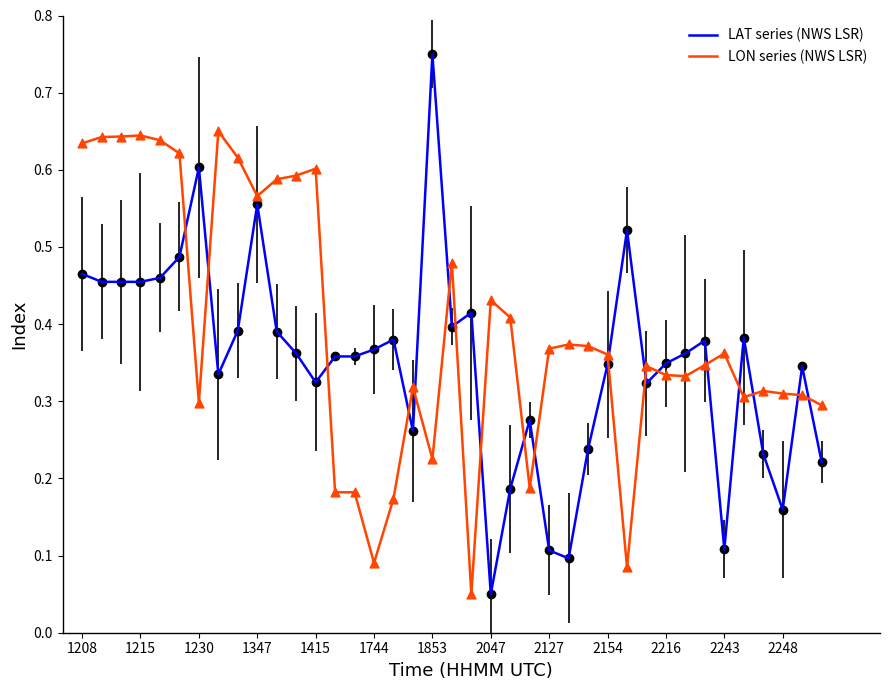

Which series has the largest total across all categories?

LON series (NWS LSR)